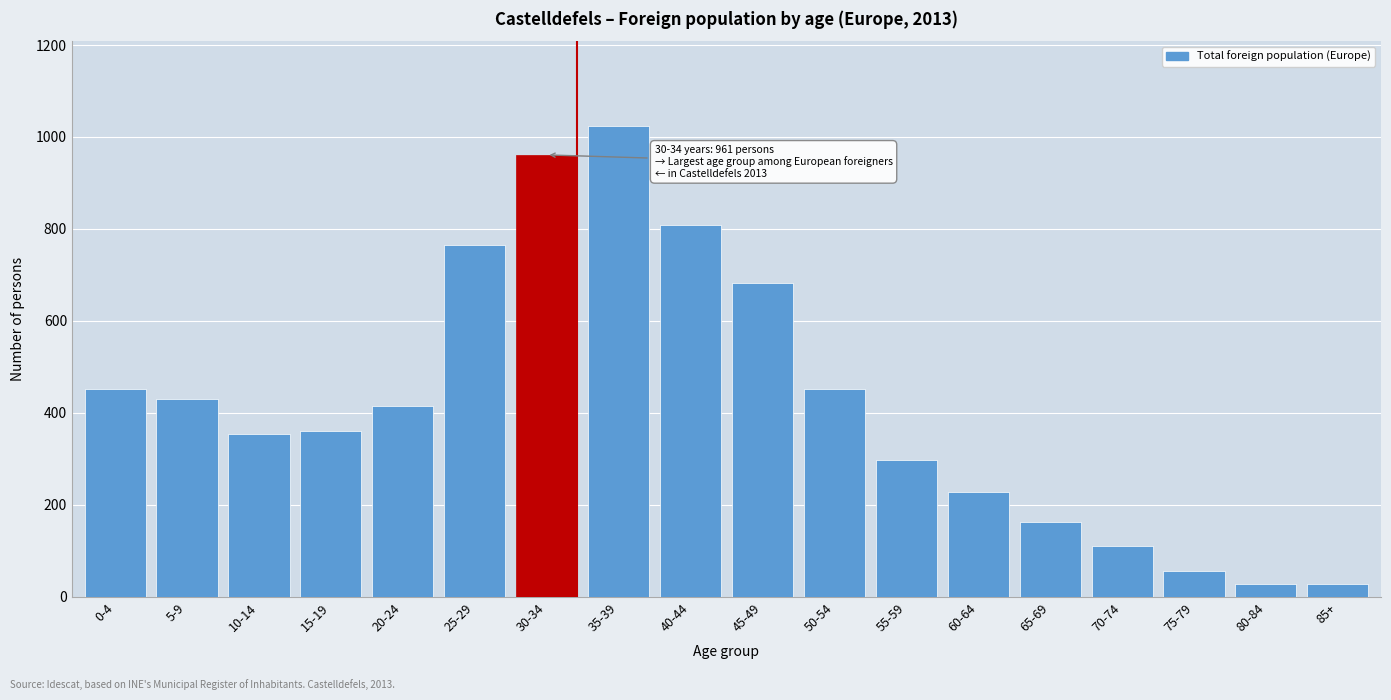

What is the difference between the maximum and minimum values?

996